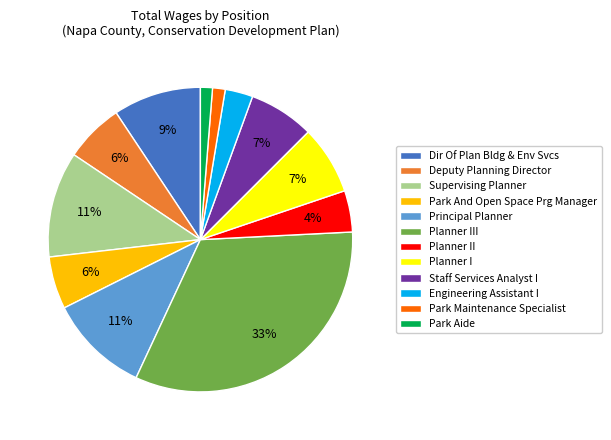

What is the largest slice in the pie chart?

Planner III